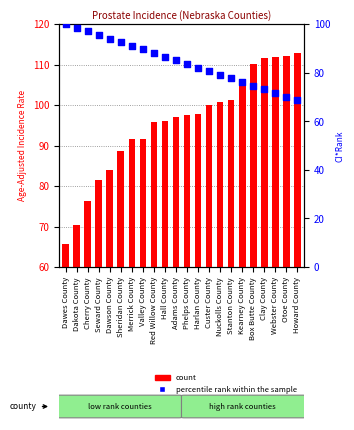

What are all the series names shown in the legend?

count, percentile rank within the sample